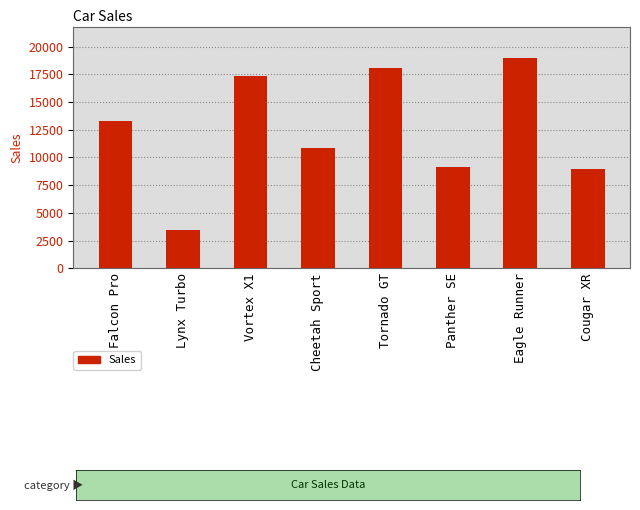

Approximately how many times larger is the value at Vortex X1 compared to Eagle Runner?

0.9